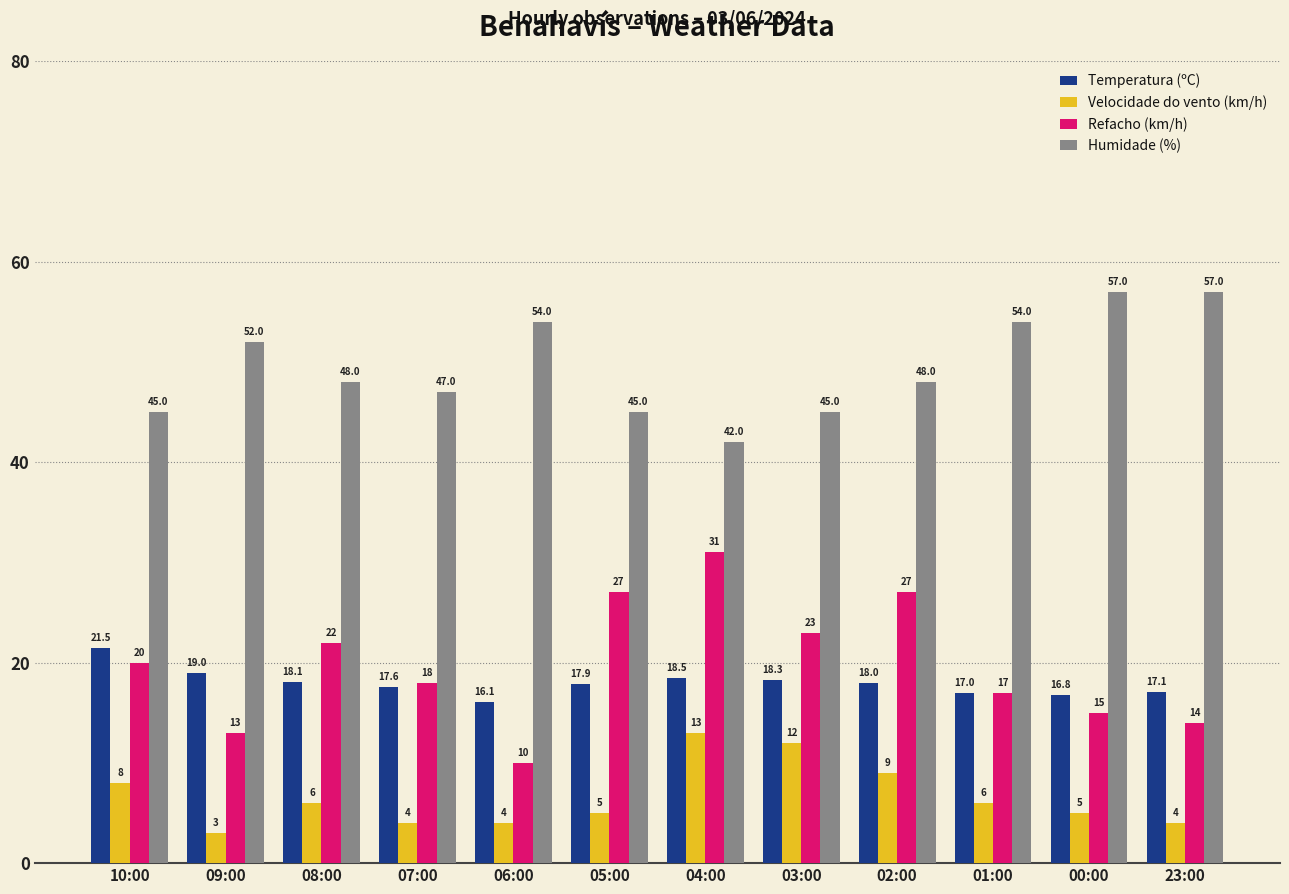

What is the label of the 10th bar from the right?

08:00